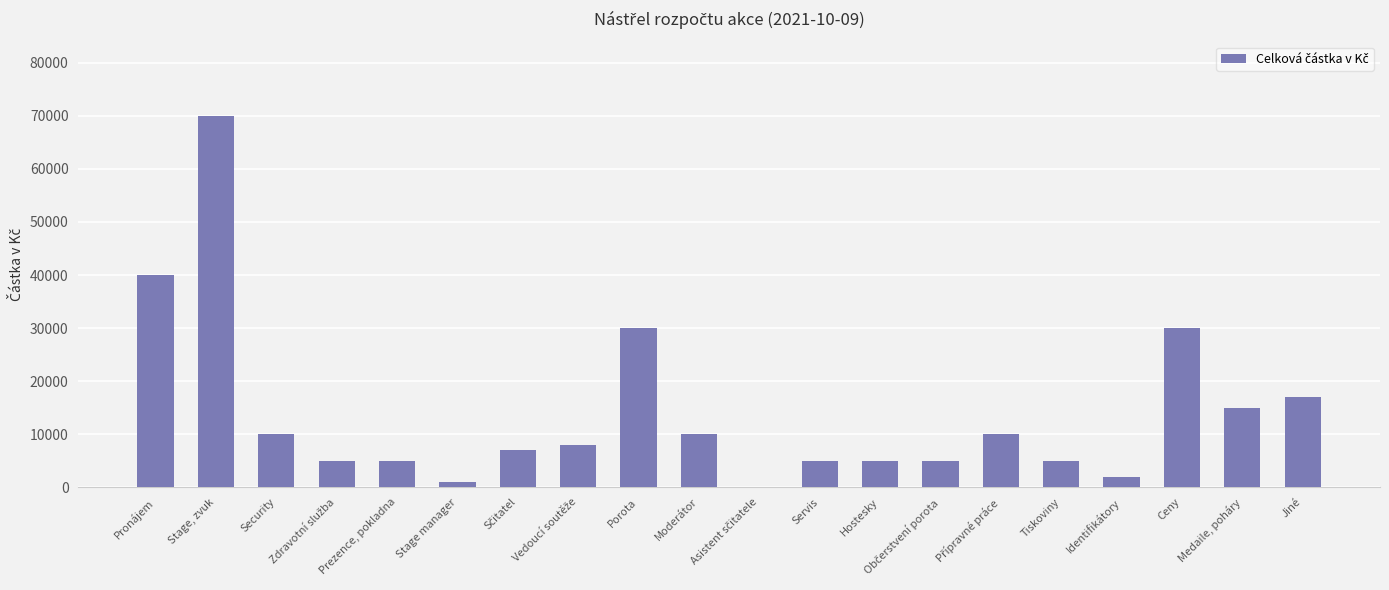

How many categories are shown in the chart?

20